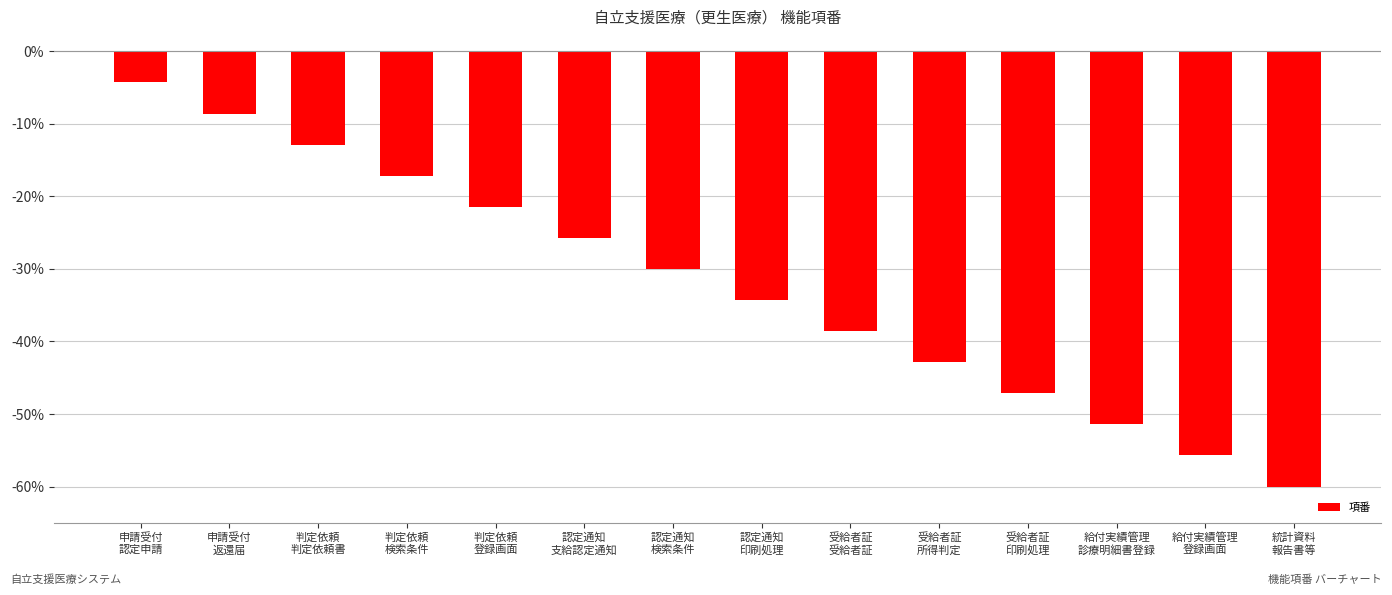

How many categories are shown in the chart?

14